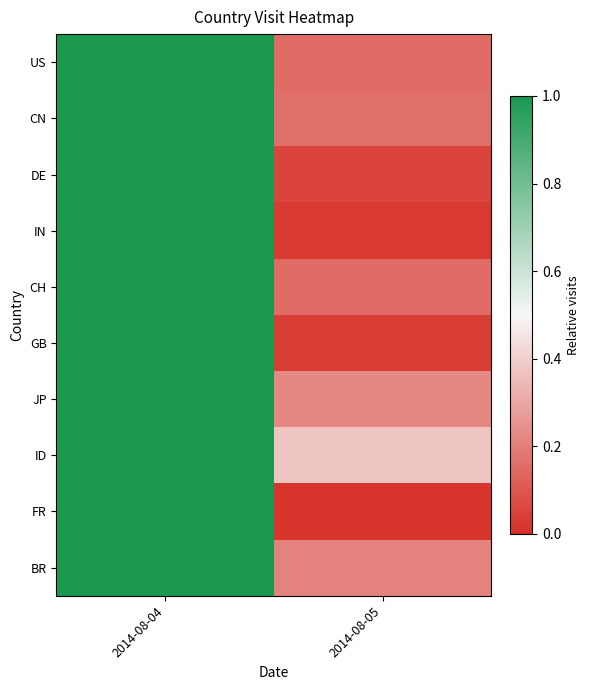

Which series has the largest range (max minus min)?

FR